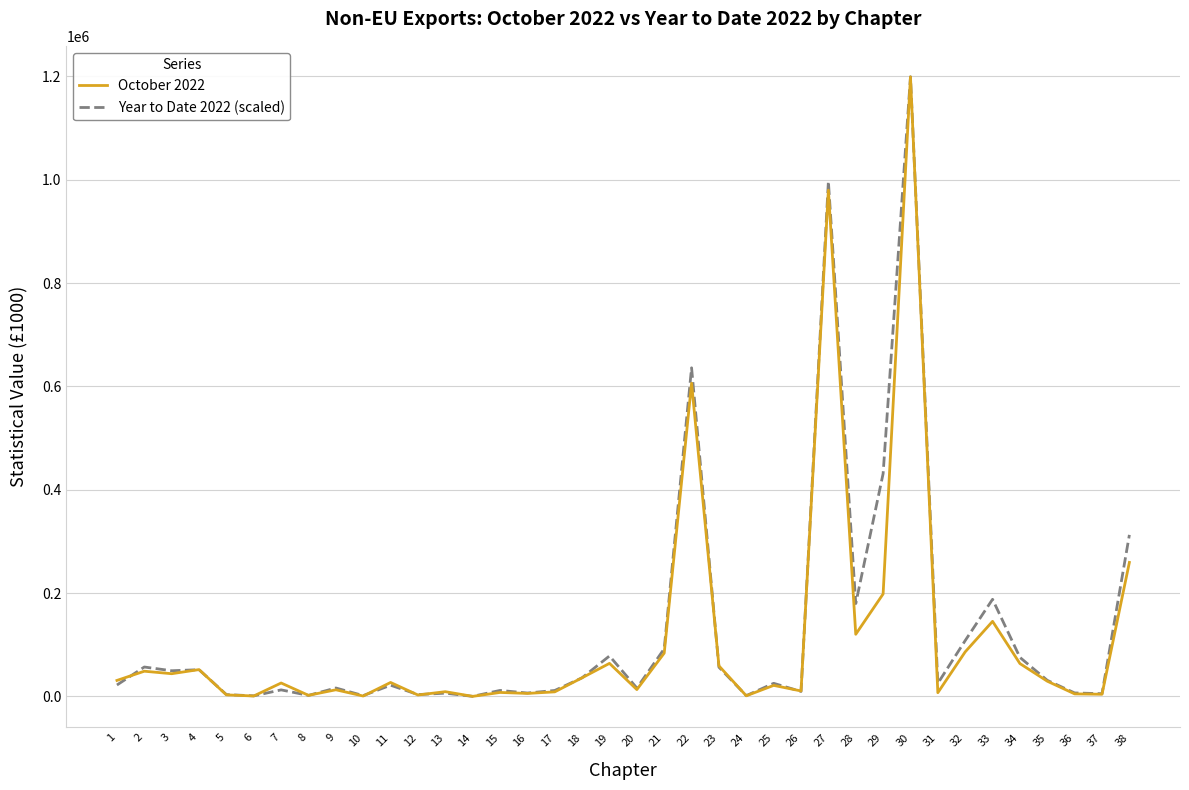

How many values in the Year to Date 2022 (scaled) series exceed 25305?

19